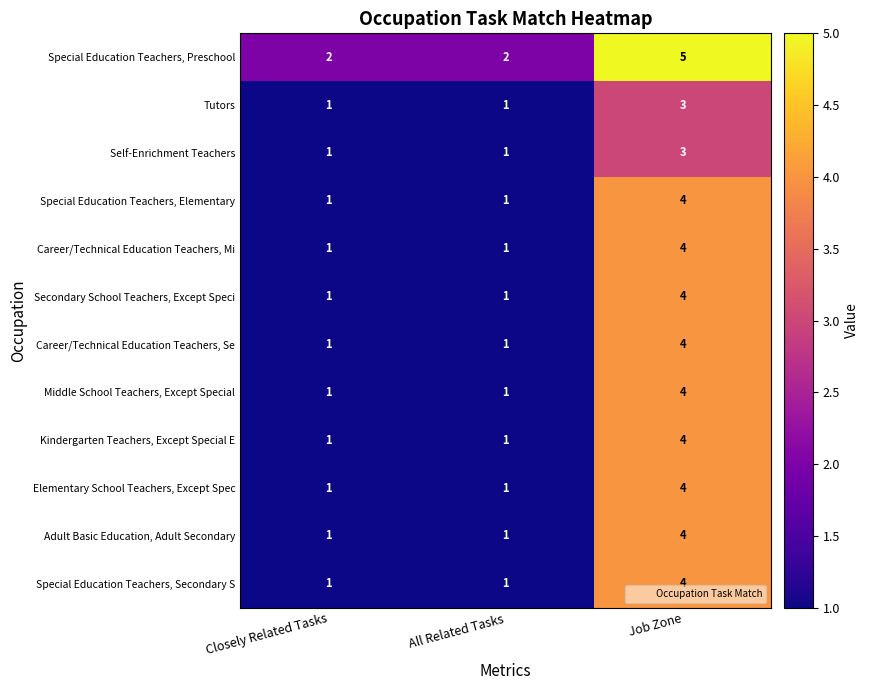

What is the difference between the maximum and minimum values in the Career/Technical Education Teachers, Se series?

3